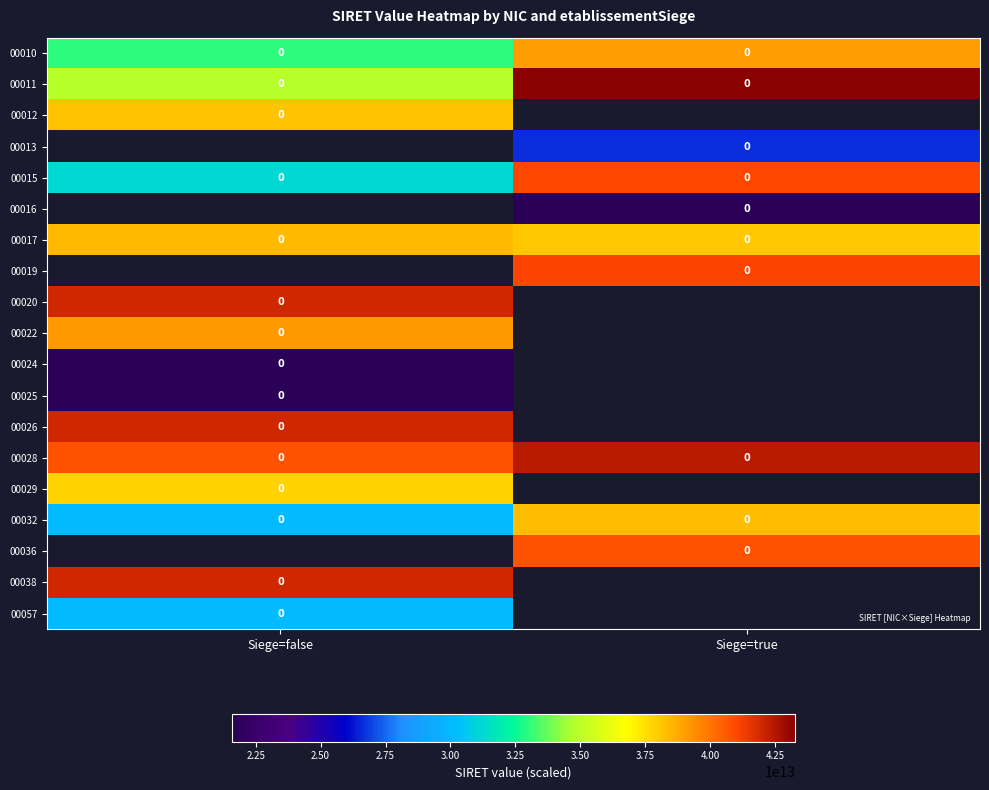

What is the spread (max minus min) of values at Siege=true?

21680169199995.0